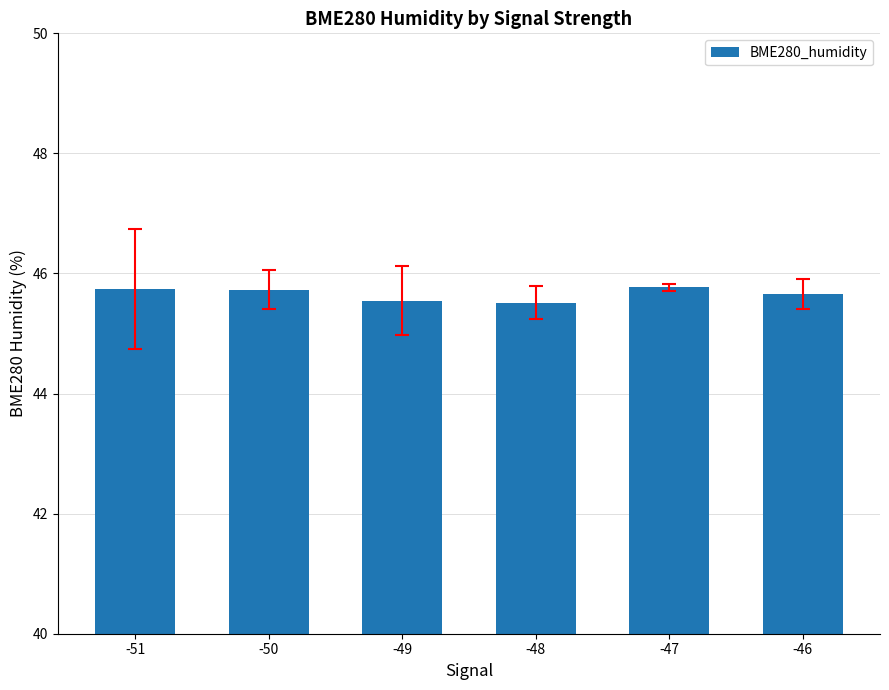

Does the chart contain any negative values?

No